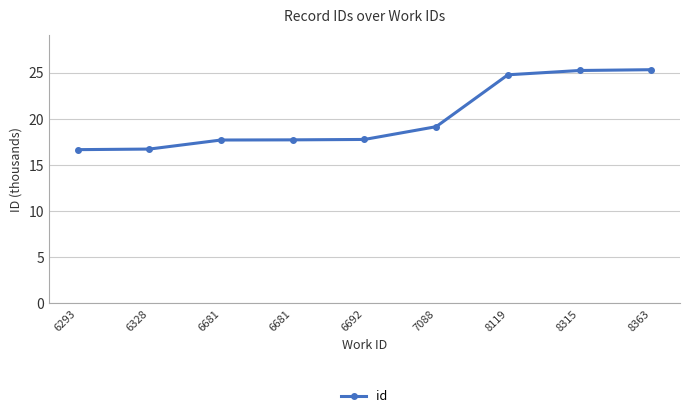

What is the minimum value shown in the chart?

16.7